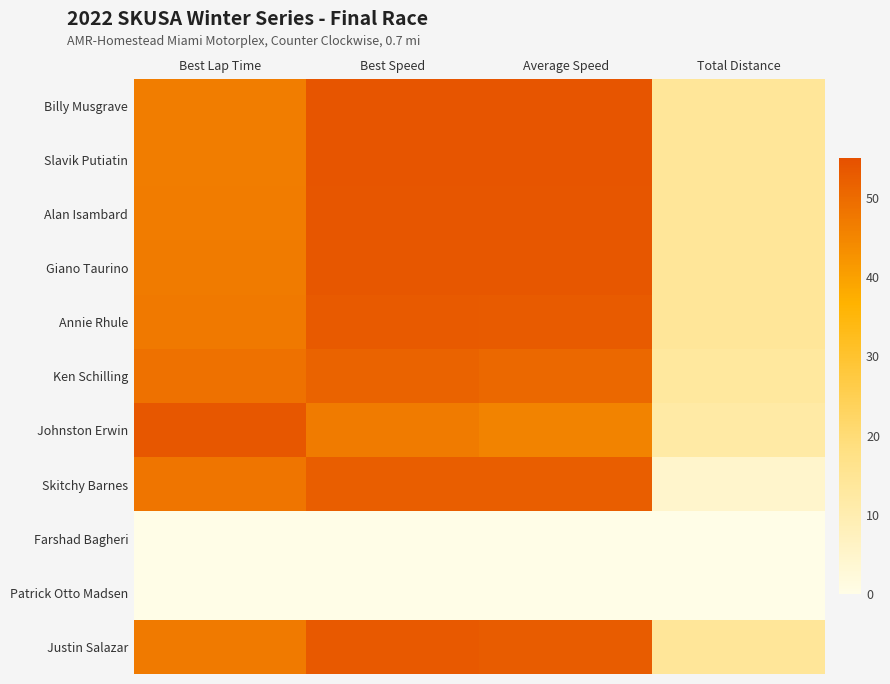

At Total Distance, list the series in order from smallest to largest.

Farshad Bagheri, Patrick Otto Madsen, Skitchy Barnes, Johnston Erwin, Ken Schilling, Billy Musgrave, Slavik Putiatin, Alan Isambard, Giano Taurino, Annie Rhule, Justin Salazar